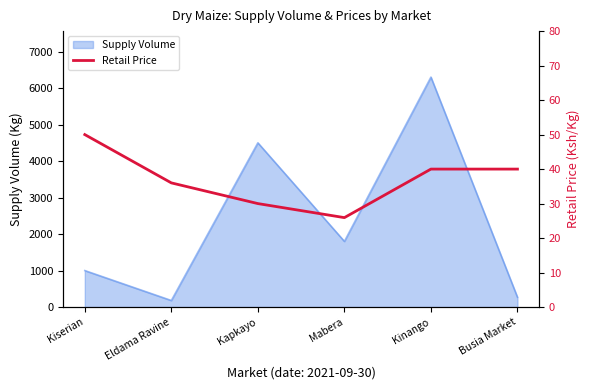

At which label is the value closest to 37?

Eldama Ravine